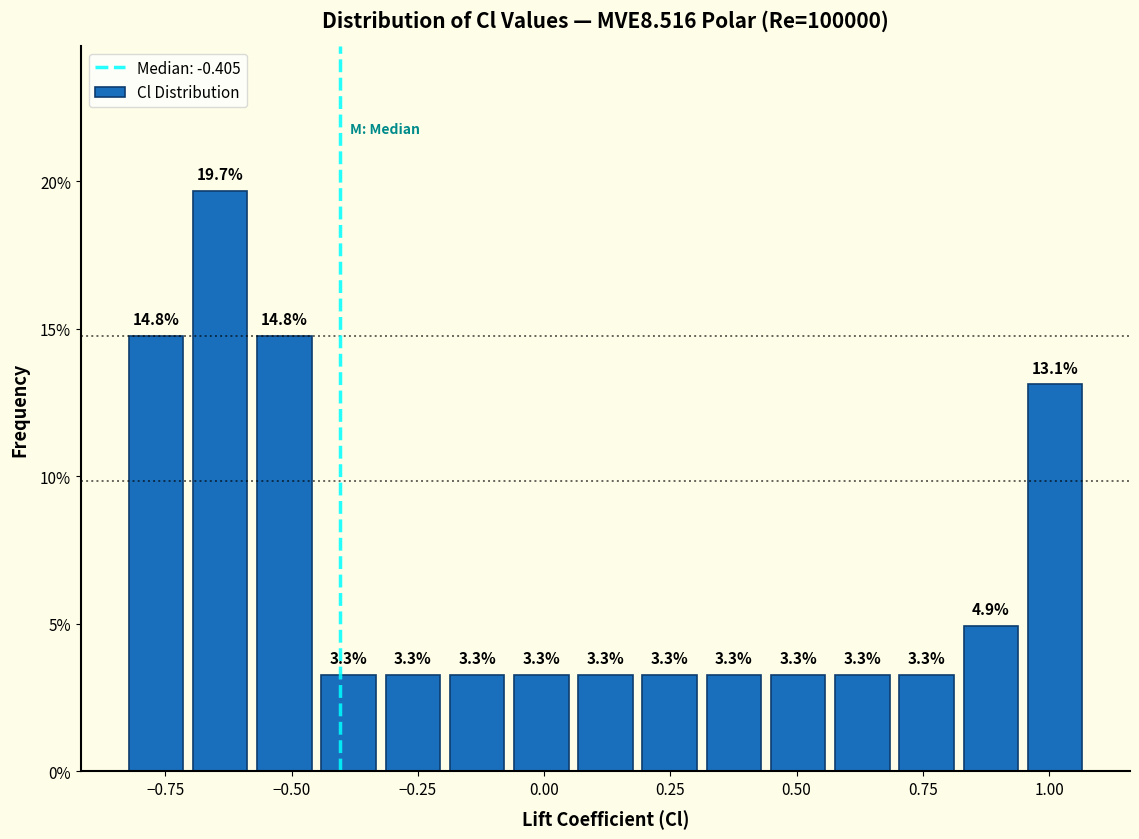

Around what value on the x-axis is the tallest bar? Give the approximate position of its centre, as read against the axis.

-0.65